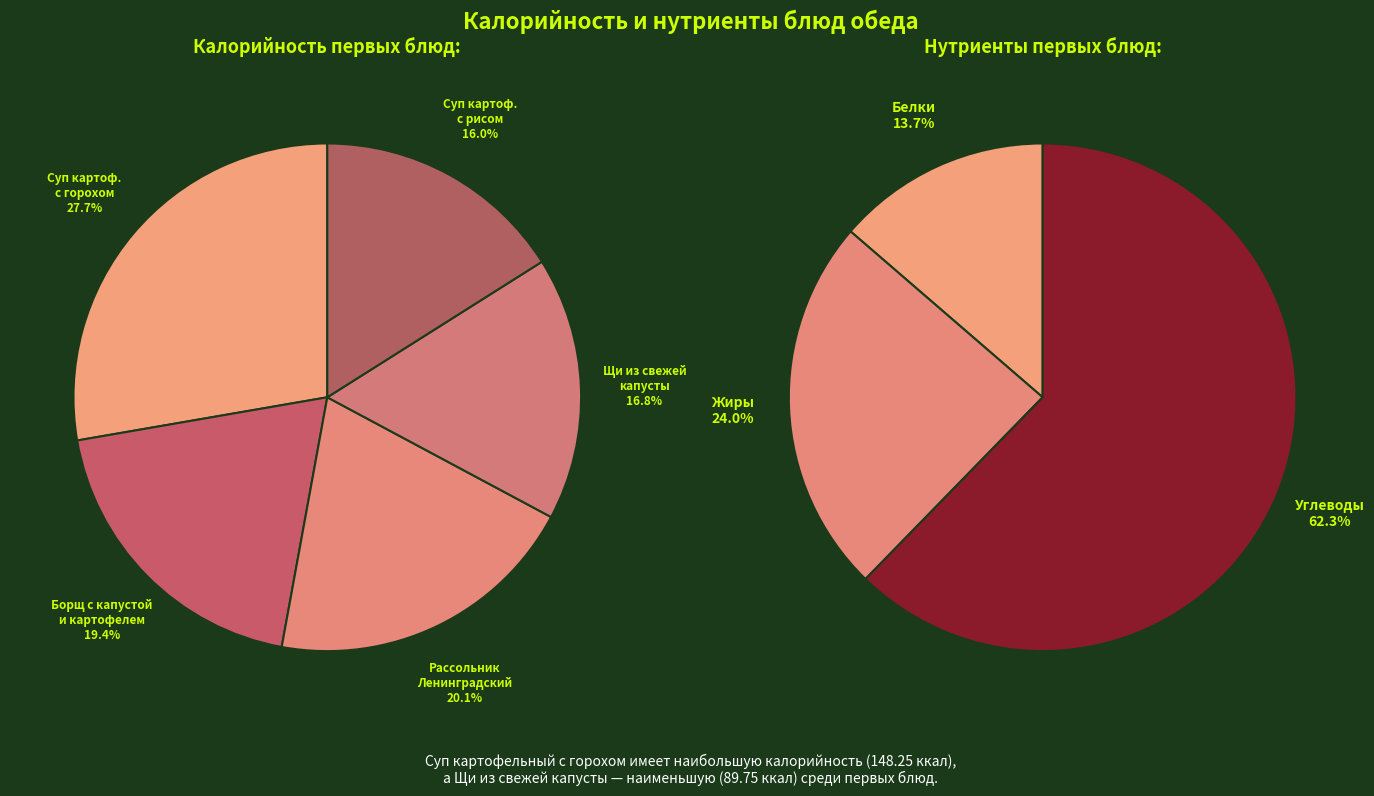

How much of the chart is everything except Суп картофельный с горохом?

72.3%